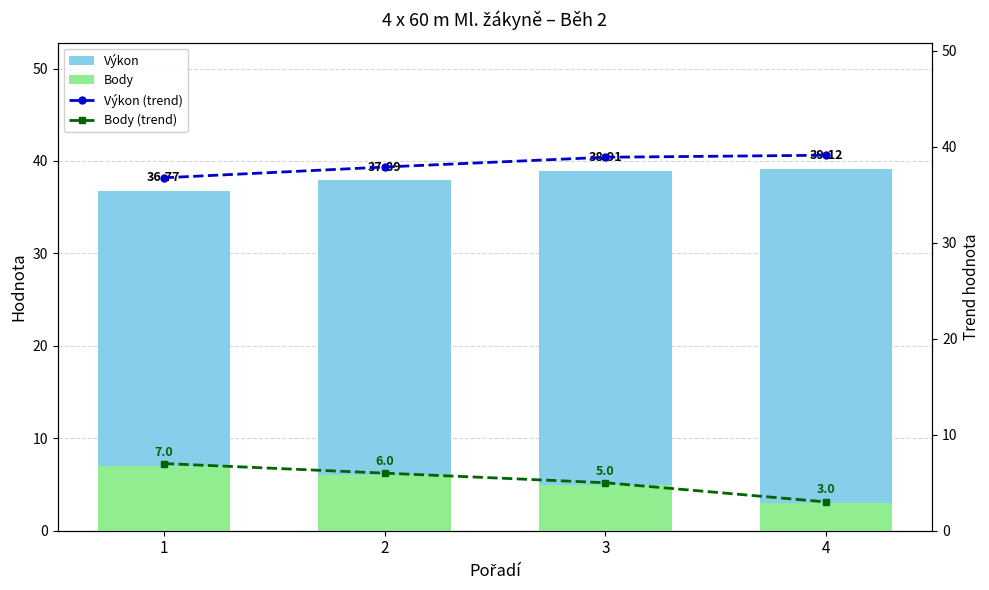

Which label corresponds to the smallest value in the chart?

4